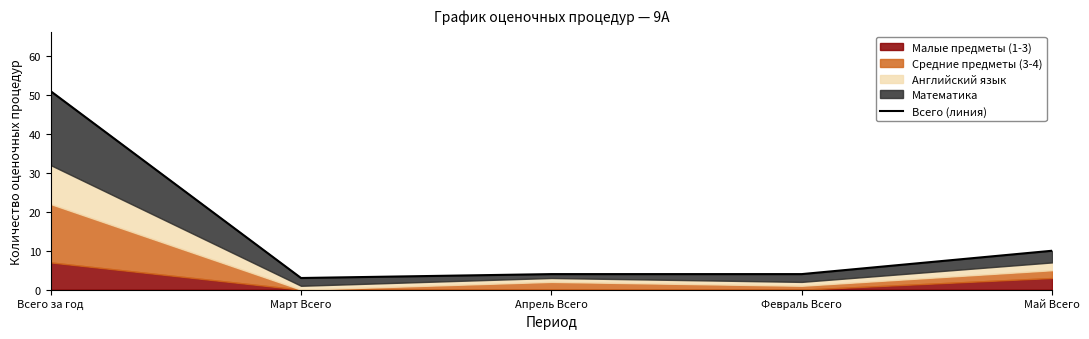

What is the difference between the maximum and minimum values?

48